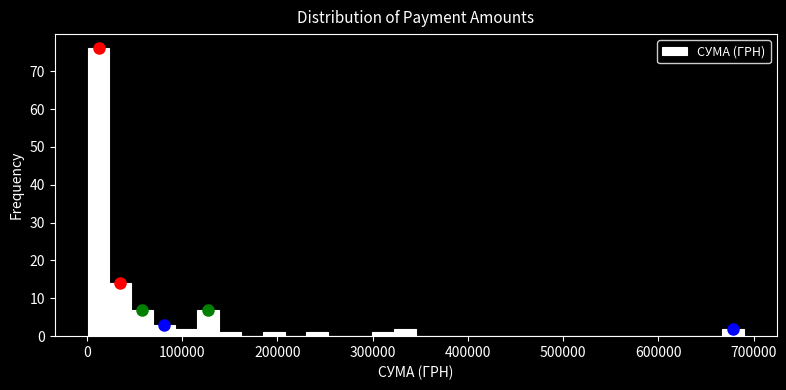

Read against the x-axis, roughly where is the centre of the tallest bar?

10000